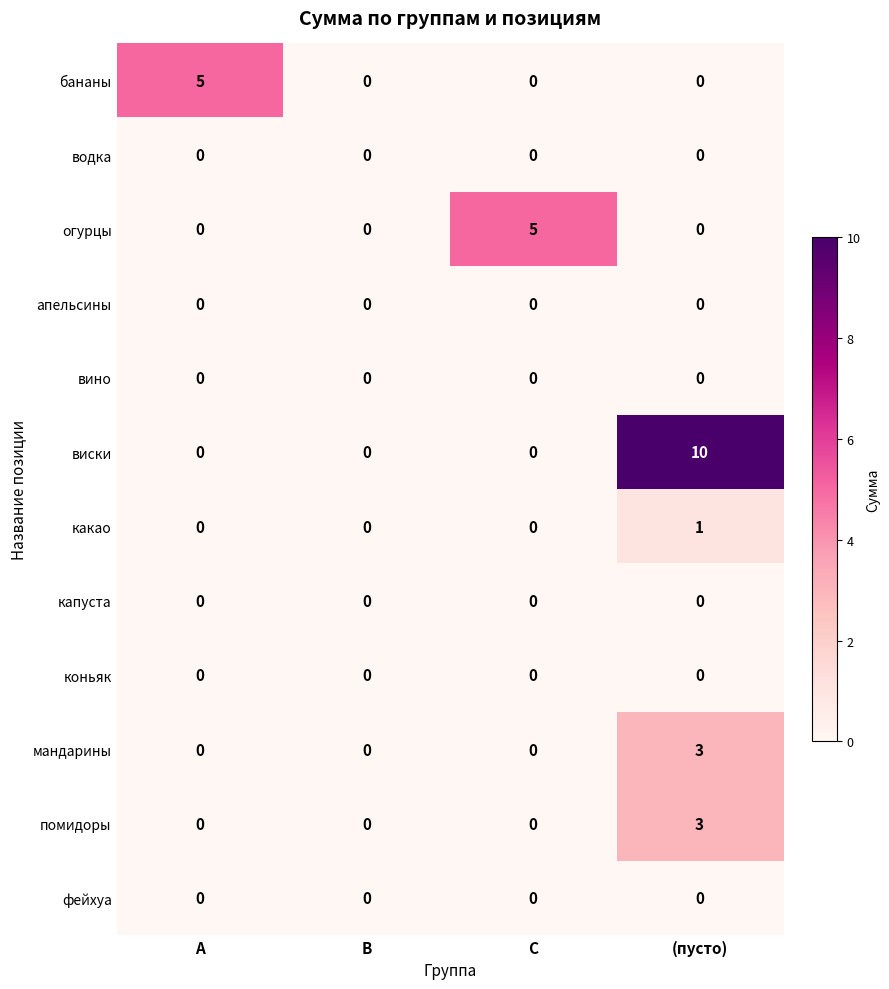

How many positive values does the огурцы series have?

1